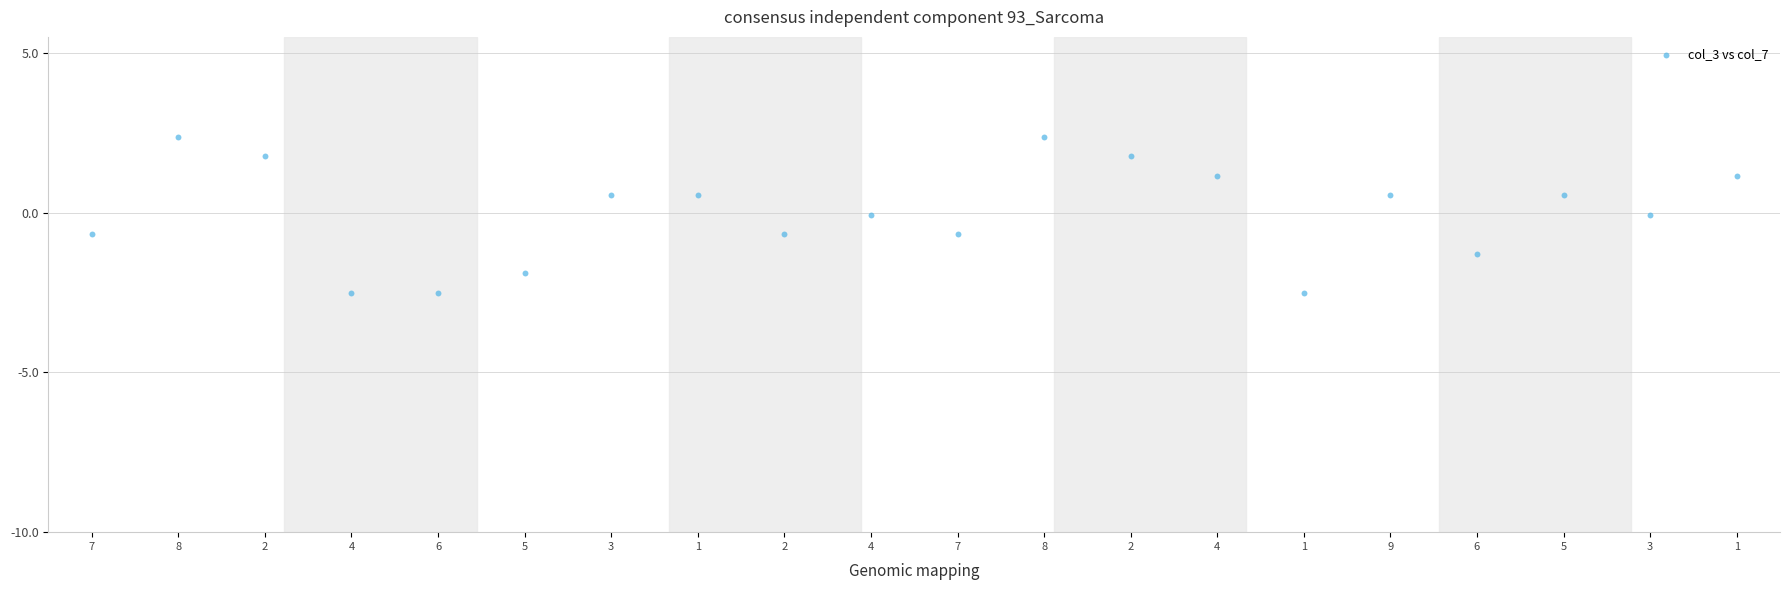

What is the range of Y values (max minus min)?

4.9